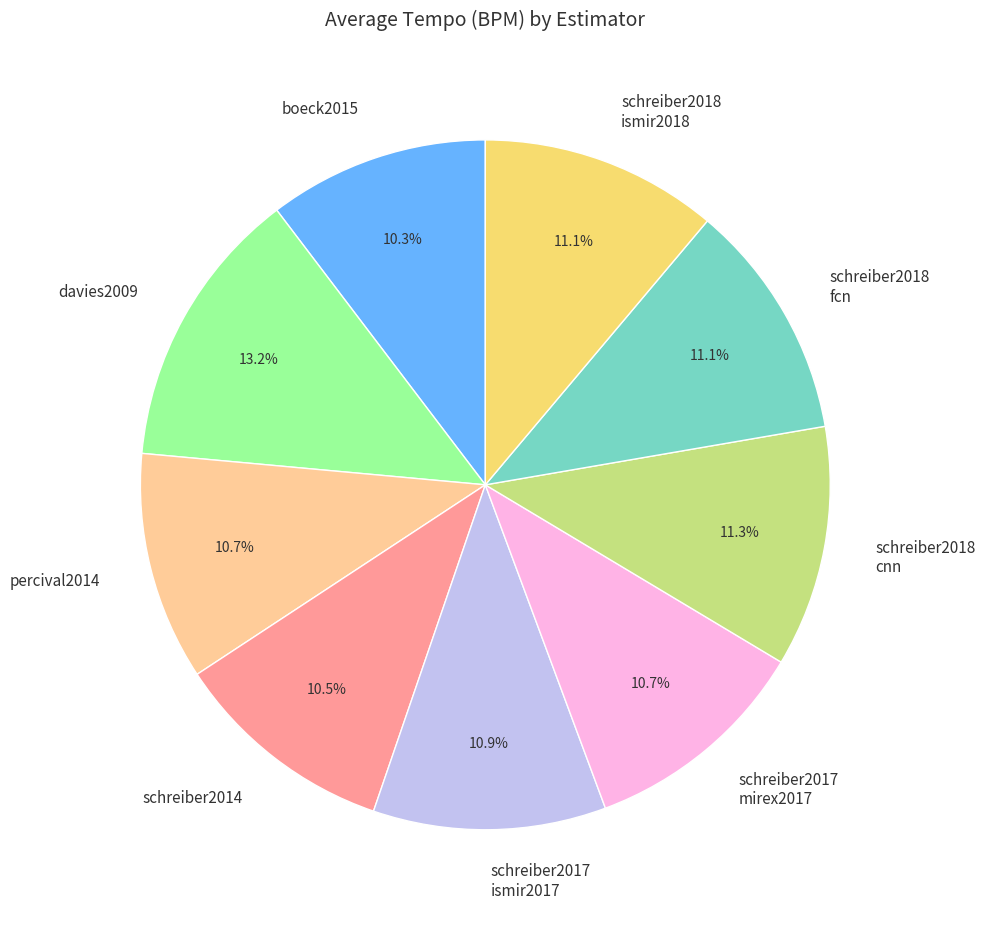

Is schreiber2018 fcn the majority of the pie?

No